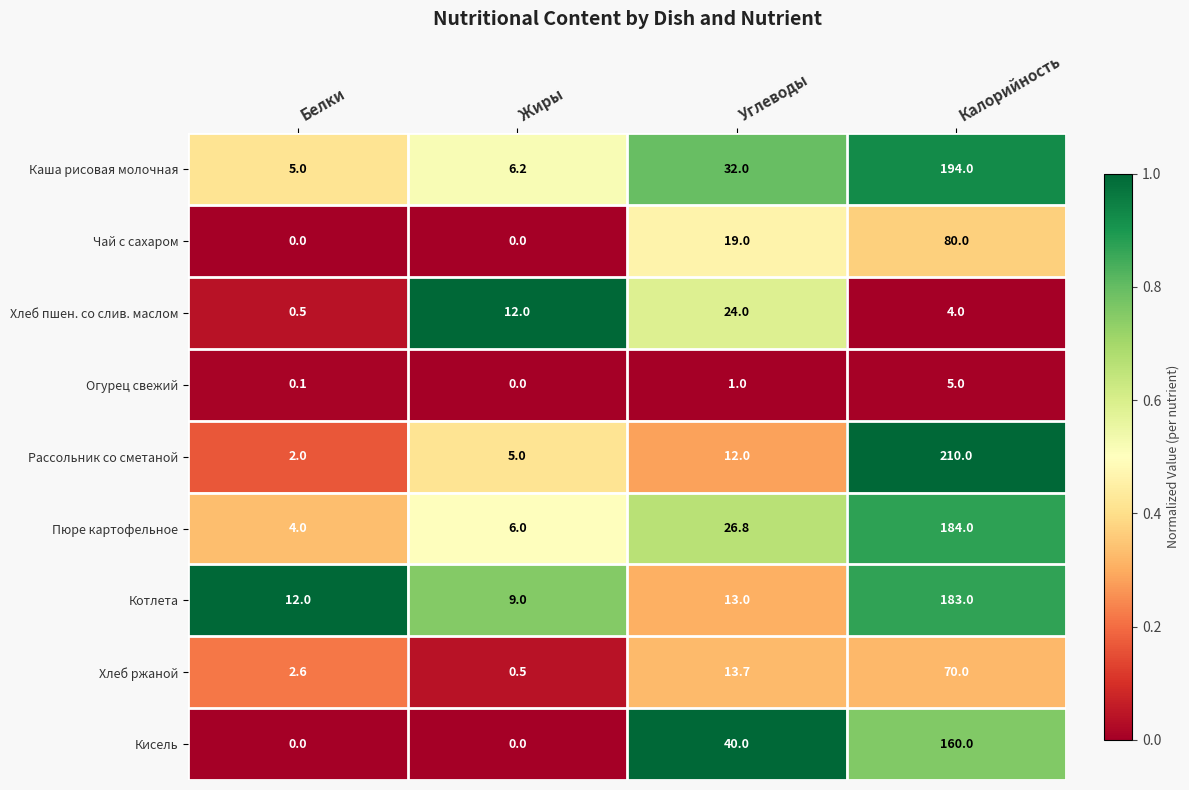

What is the sum of all Хлеб пшен. со слив. маслом values?

40.5